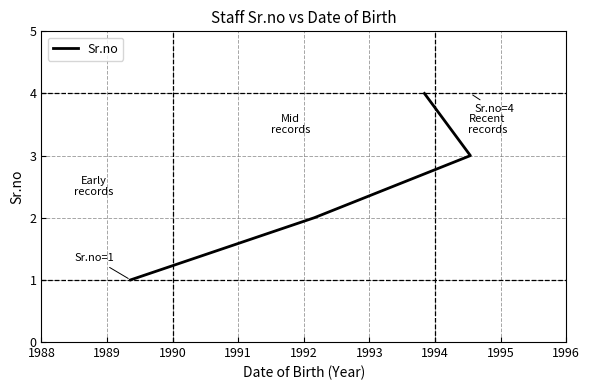

What is the difference between the maximum and minimum values?

3